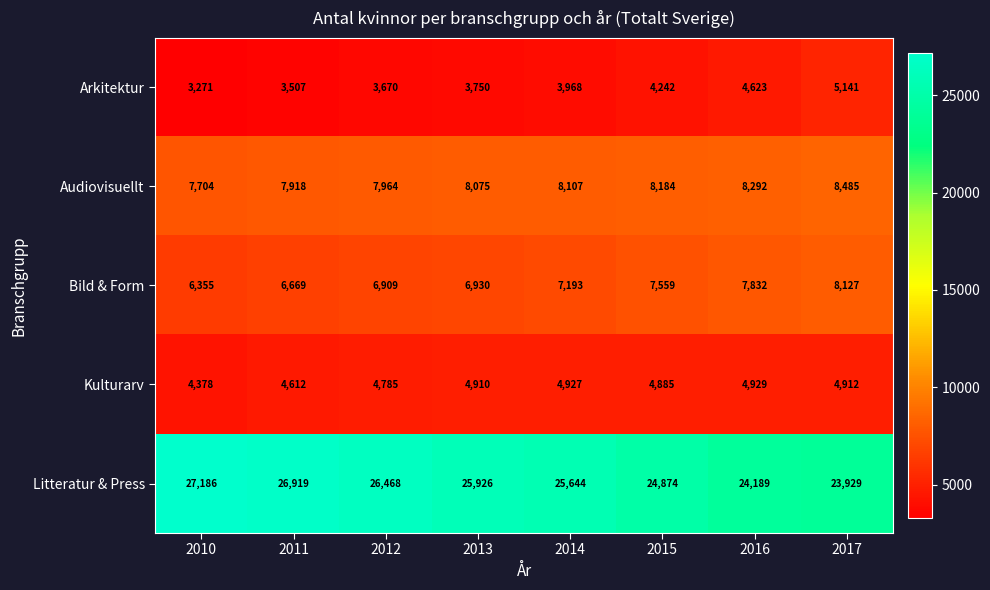

Between 2011 and 2013, which series saw the biggest shift?

Litteratur & Press